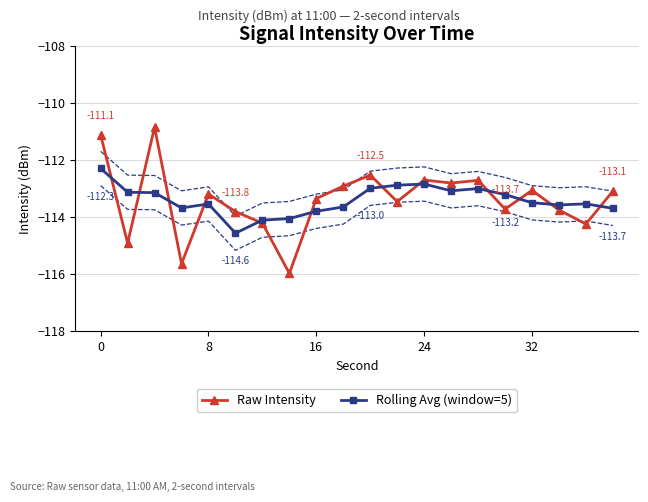

What are all the series names shown in the legend?

Raw Intensity, Rolling Avg (window=5)